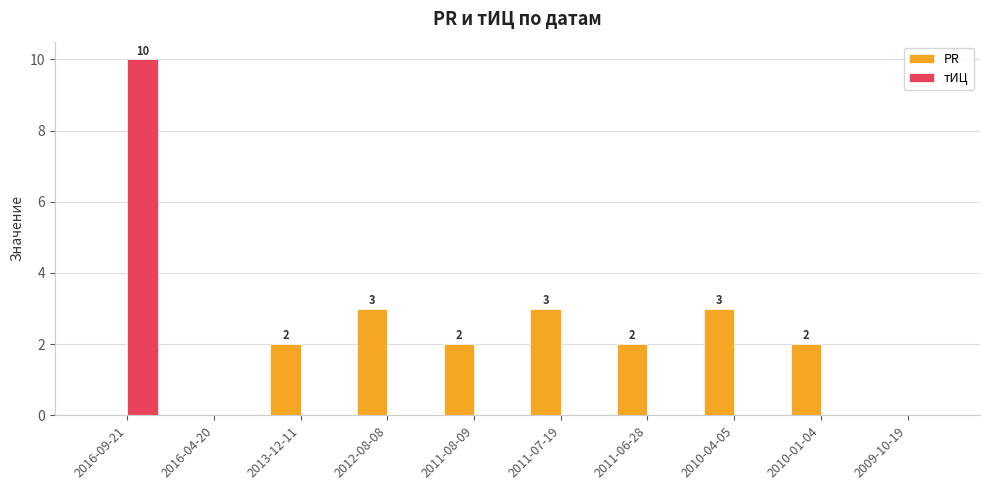

How many categories are shown in the chart?

10